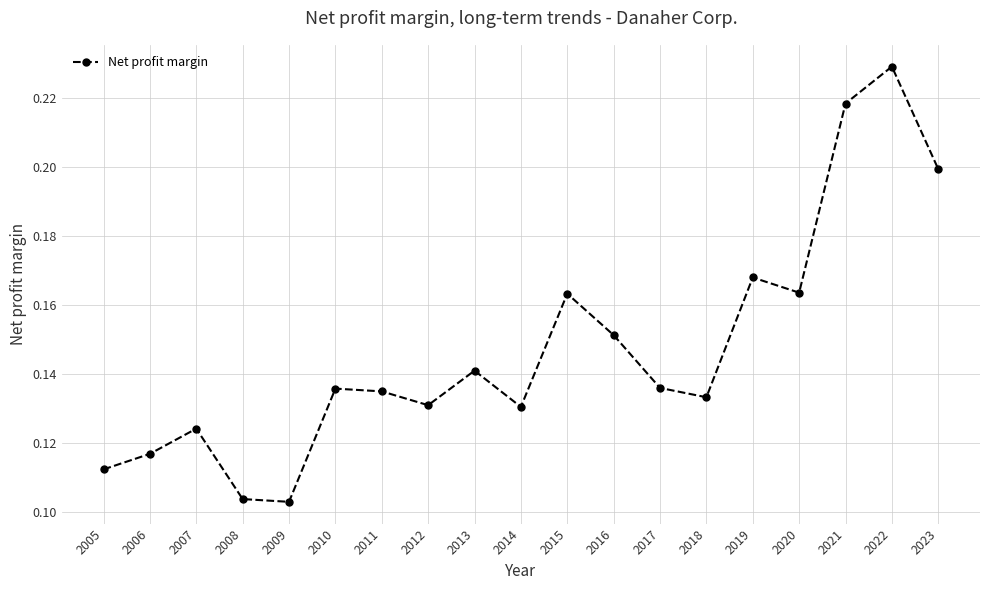

Which category has the highest value across all series?

2022